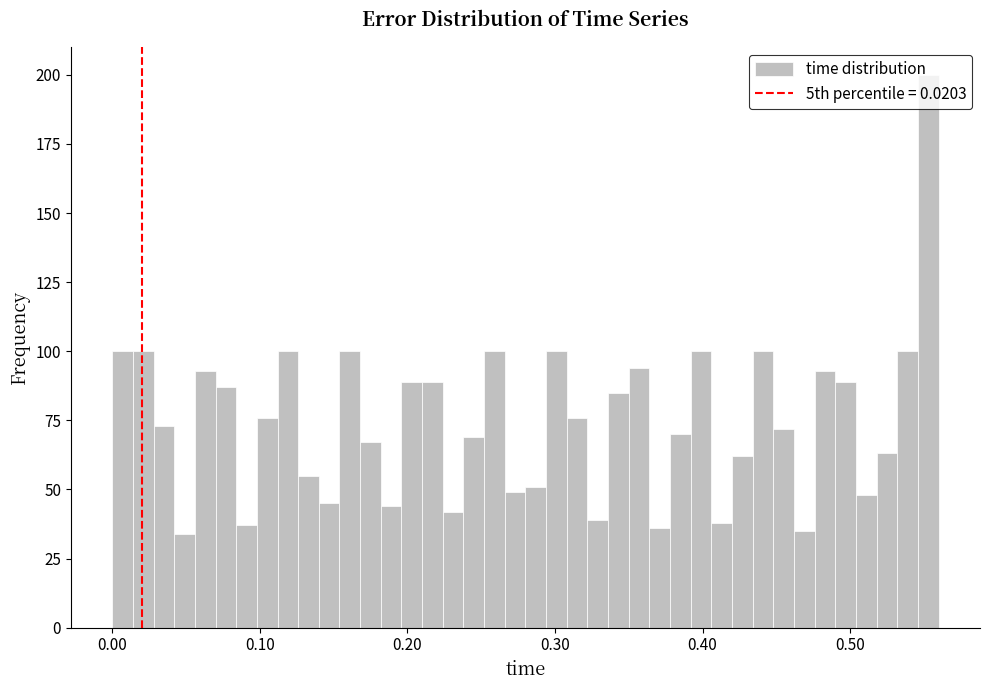

Around what value on the x-axis is the tallest bar? Give the approximate position of its centre, as read against the axis.

0.55